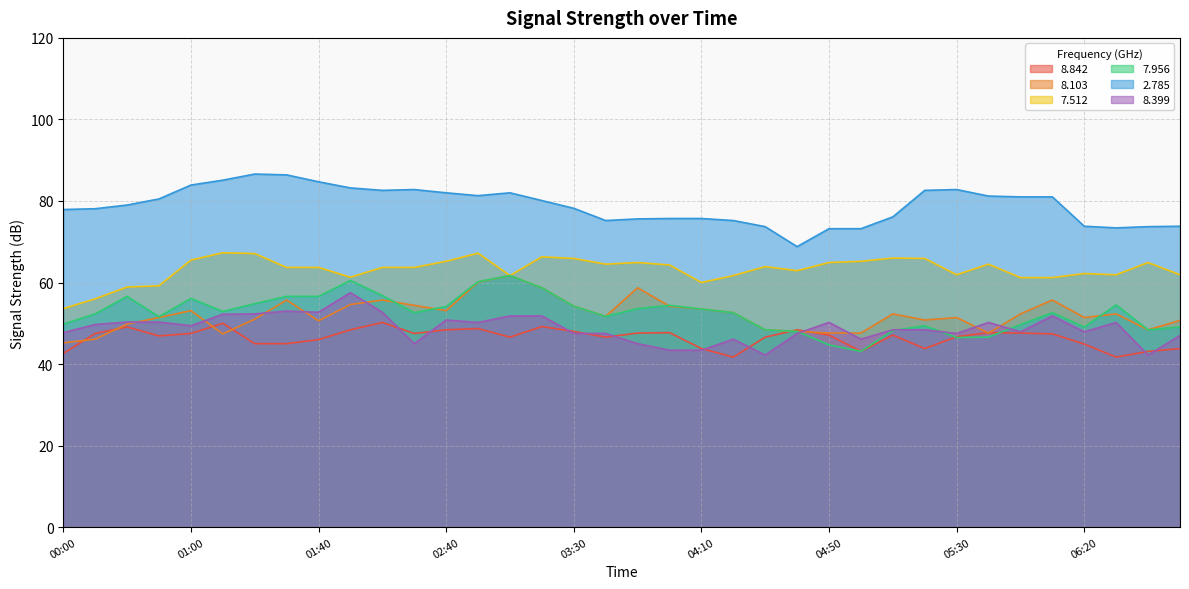

How many interior local peaks does the 8.103 series have?

9